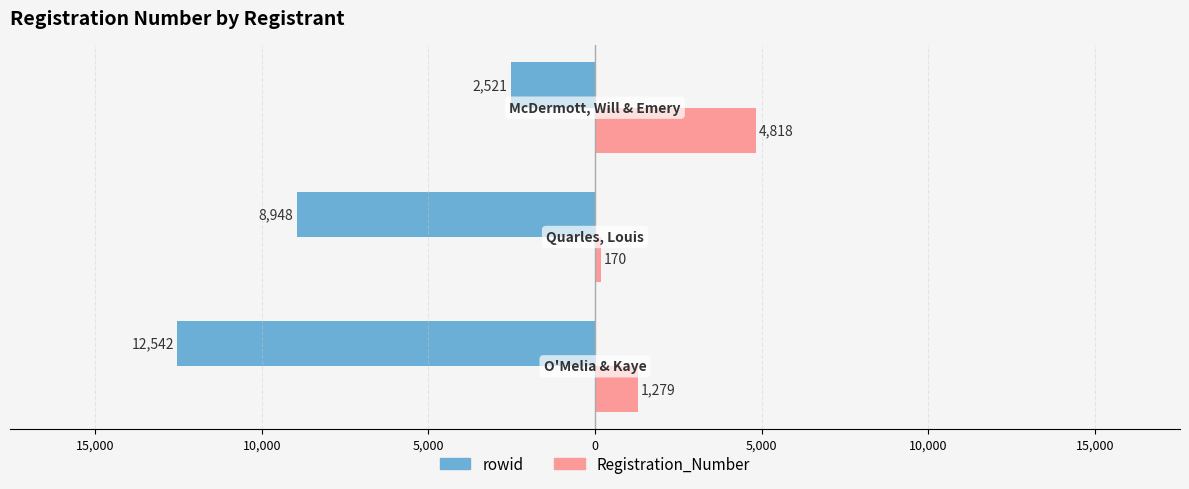

The rowid series shows 4272 at 10,000. True or false?

False